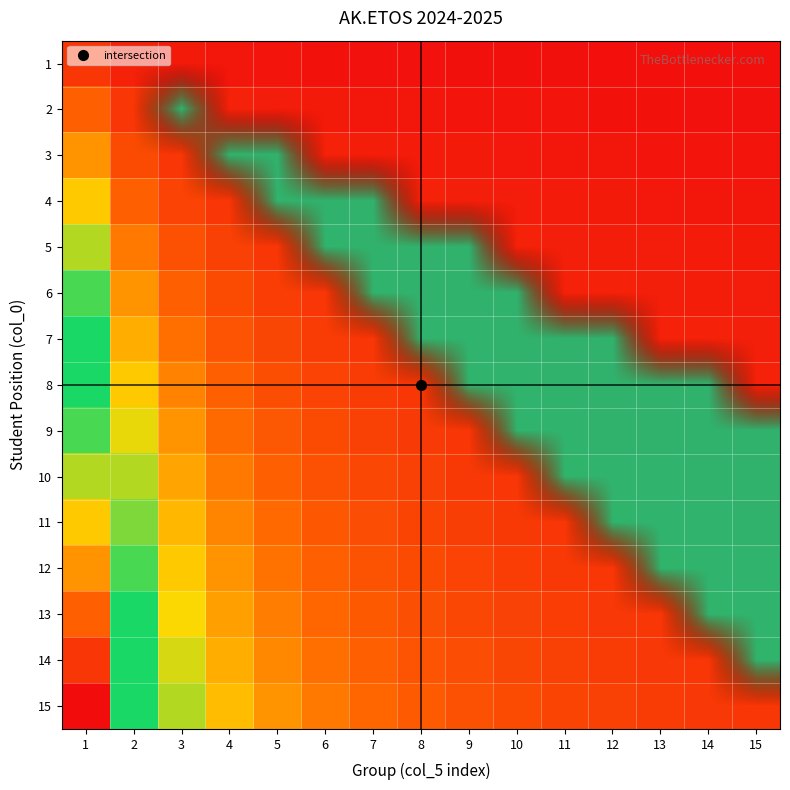

Rank the series by their maximum value, from highest to lowest.

2, 3, 4, 5, 6, 7, 8, 9, 10, 11, 12, 13, 14, 1, 15